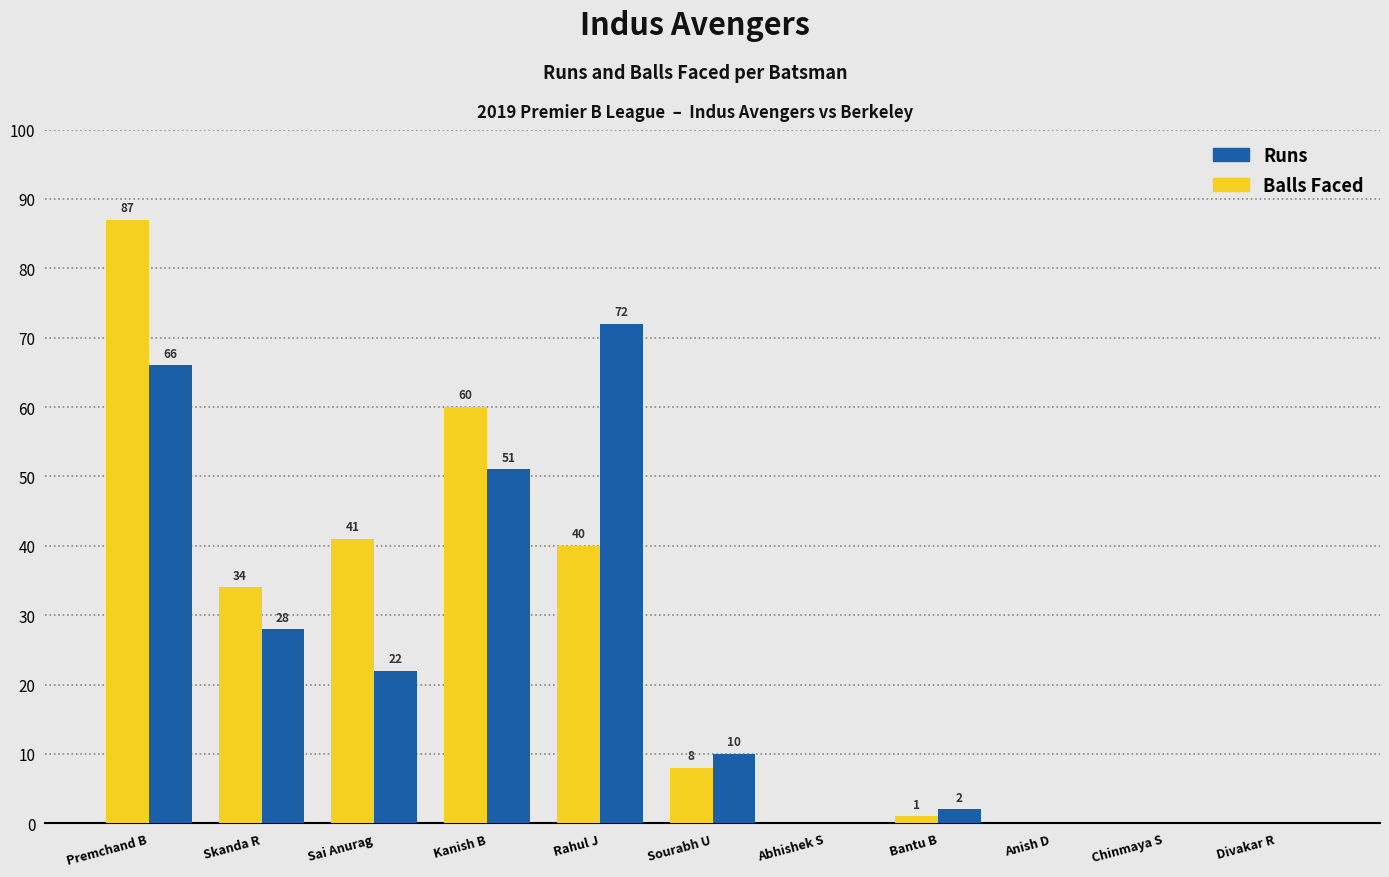

At which category is the sum across all series the highest?

Premchand B